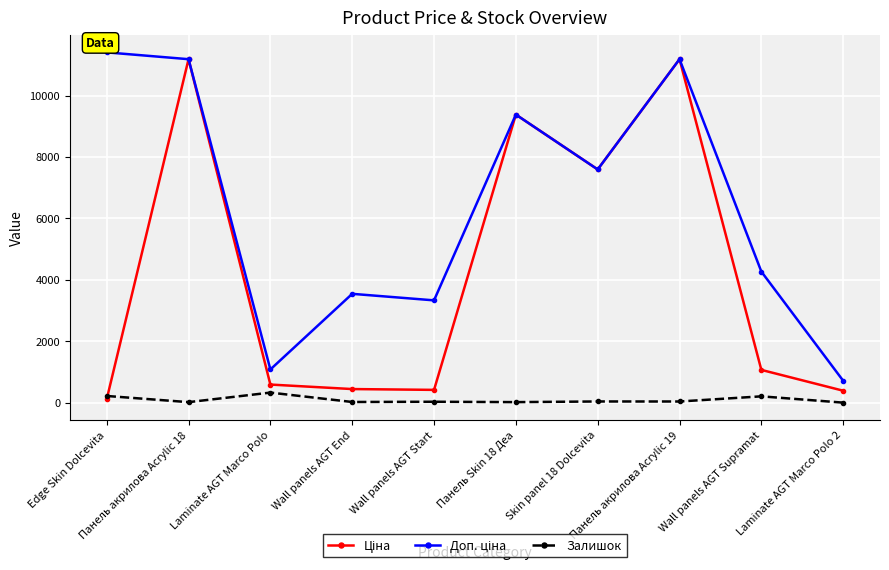

What is the maximum value shown in the chart?

11410.0